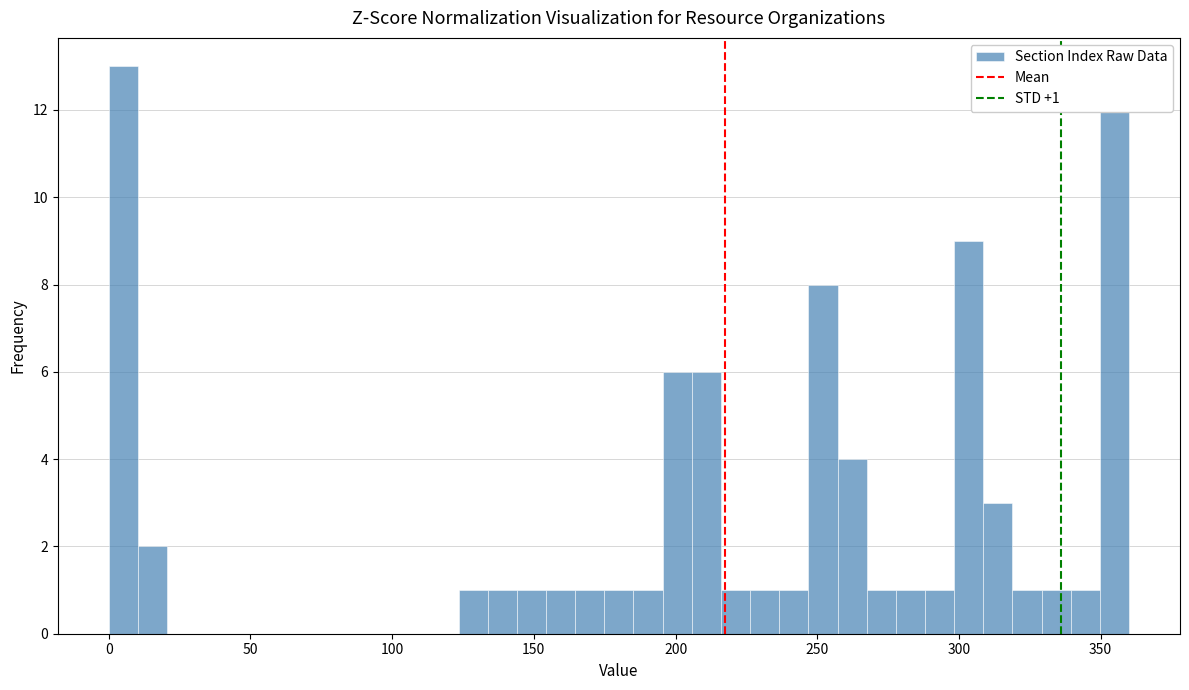

Around what value on the x-axis is the tallest bar? Give the approximate position of its centre, as read against the axis.

5